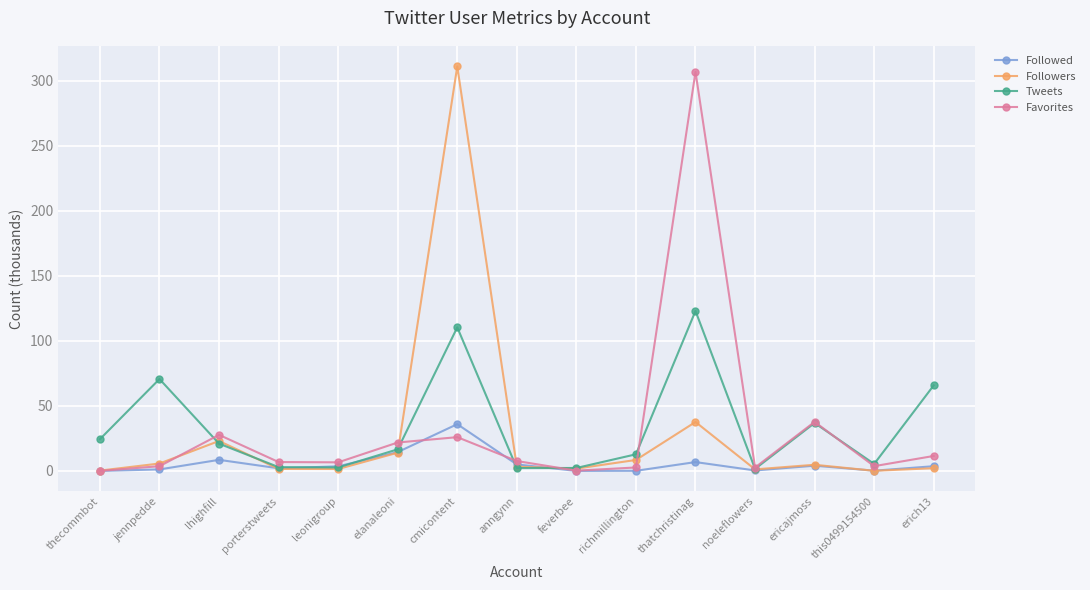

What position from the right is cmicontent?

9